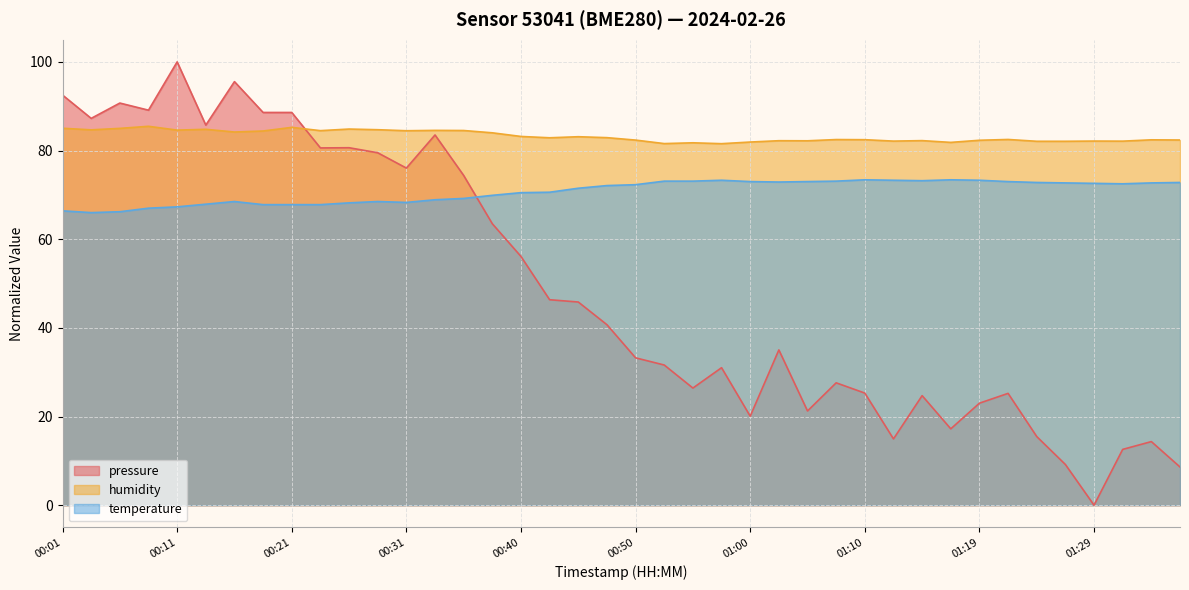

Between which two adjacent categories do pressure and humidity first intersect?

00:21 and 00:23